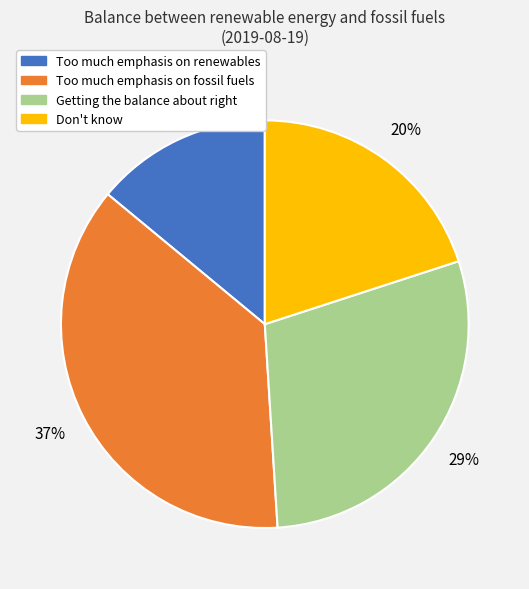

Does any single category account for the majority?

No